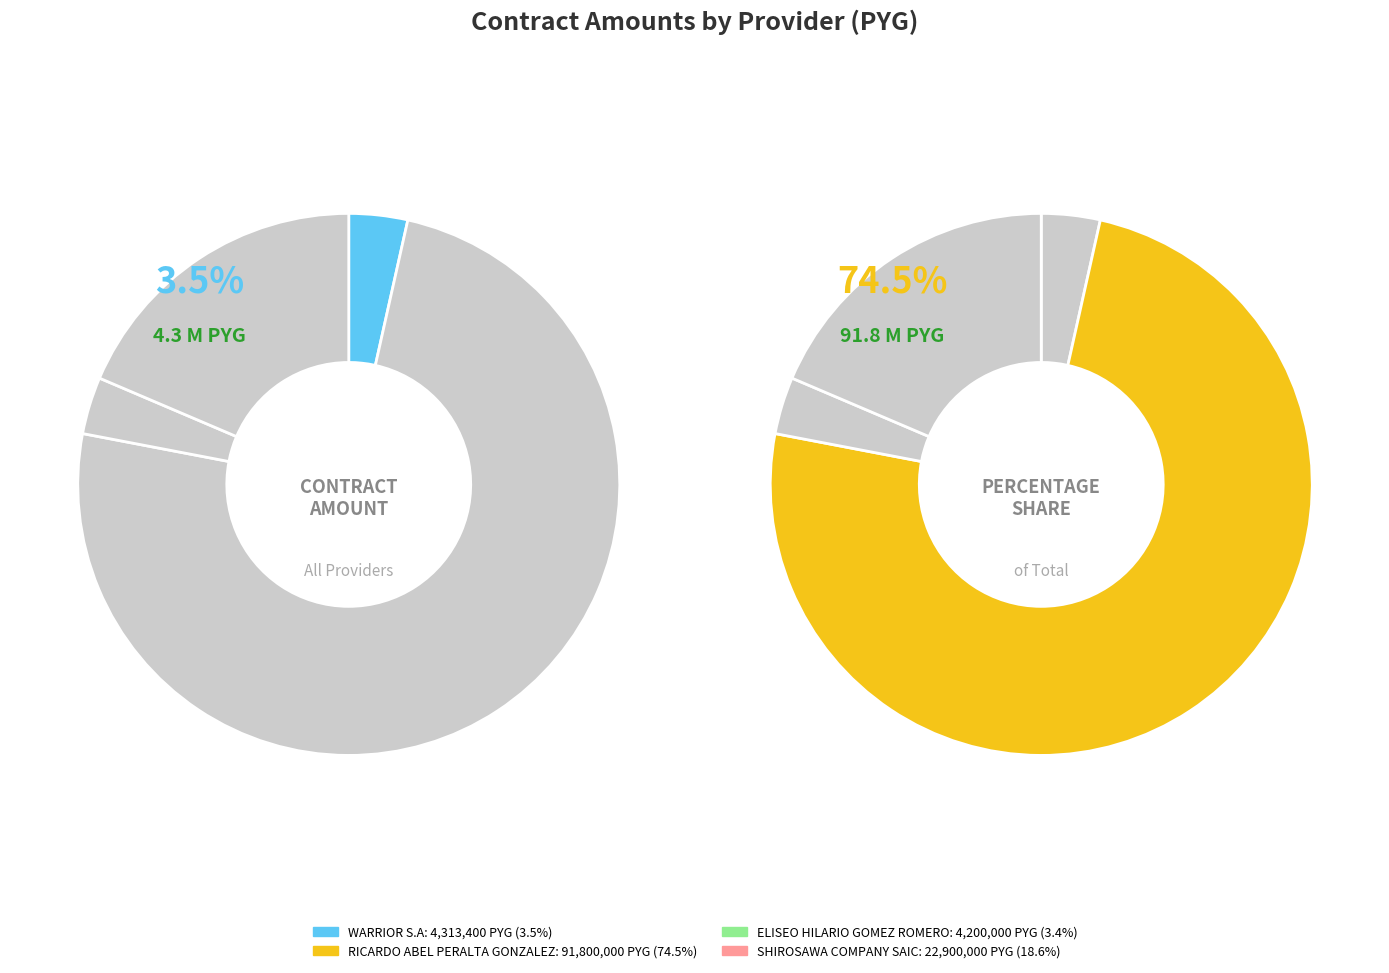

Count the number of slices in the pie.

4